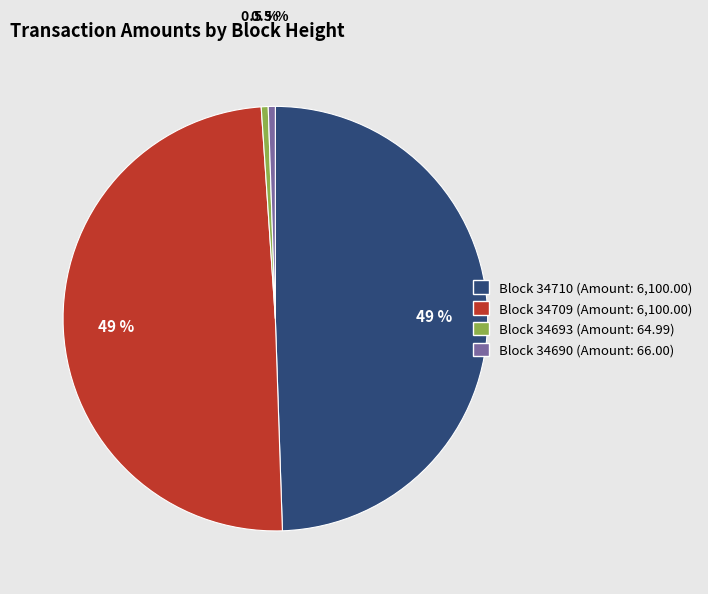

Is there any slice that represents more than half of the pie?

No